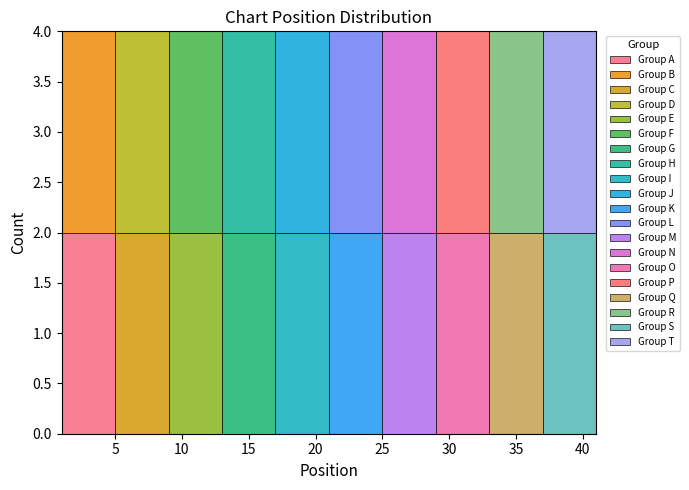

Reading left to right, list every stacked bar in this chart as the range it spans on the x-axis followed by its total height. The values are not printed on the chart, so give them approximately, as read against the axis.

1 to 5: 4
5 to 9: 4
9 to 13: 4
13 to 17: 4
17 to 21: 4
21 to 25: 4
25 to 29: 4
29 to 33: 4
33 to 37: 4
37 to 41: 4